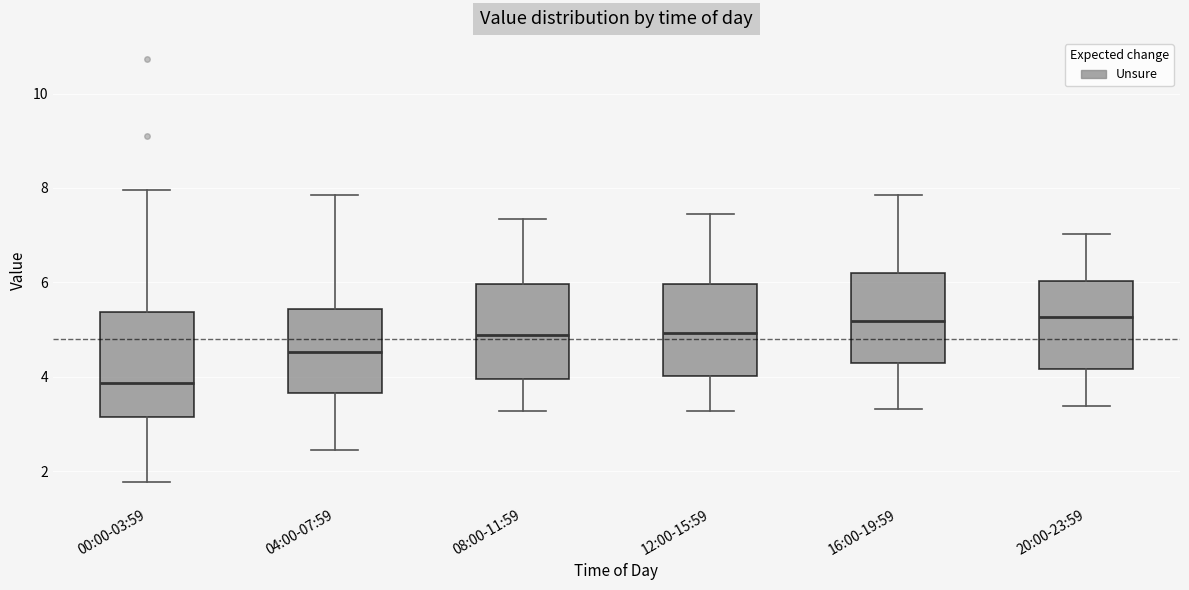

Which box is the tallest, from its lower edge to its upper edge?

00:00-03:59